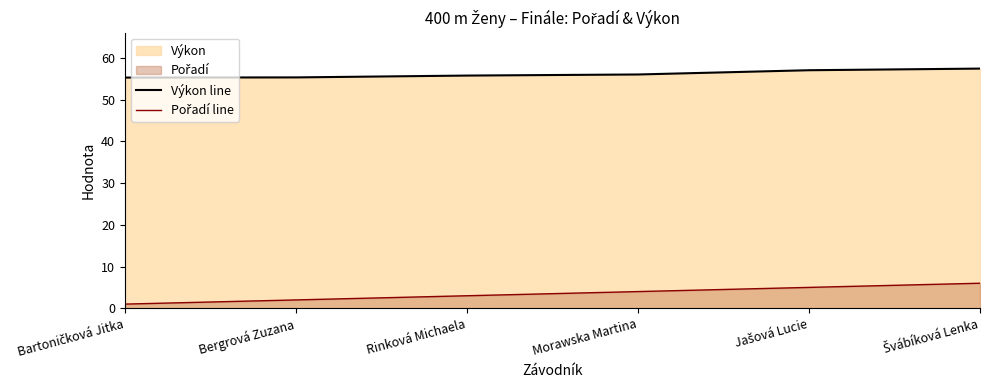

The value of Výkon line at Jašová Lucie is 57.0. True or false?

True